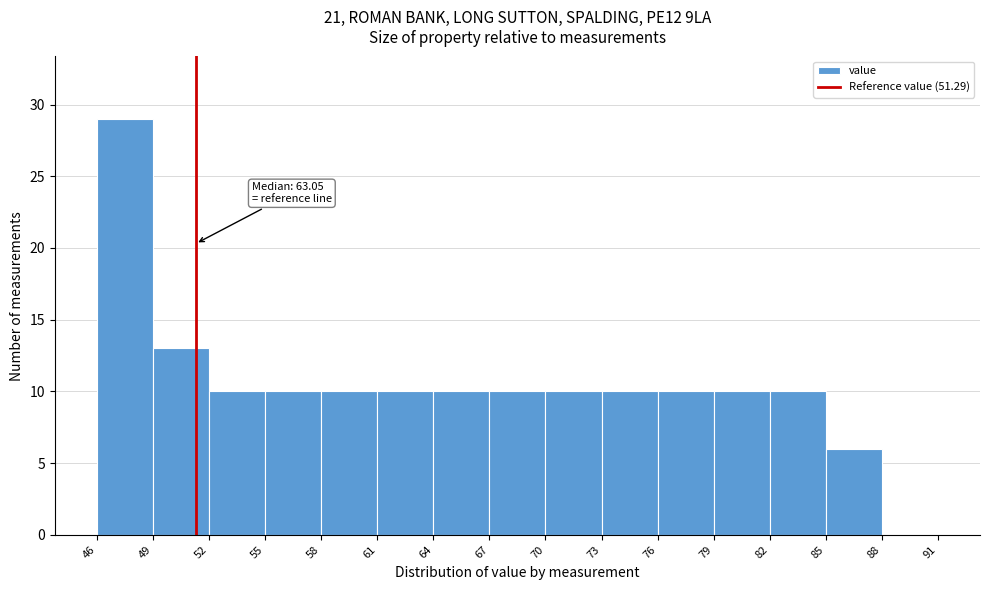

Which range on the x-axis has the tallest bar?

46 to 49